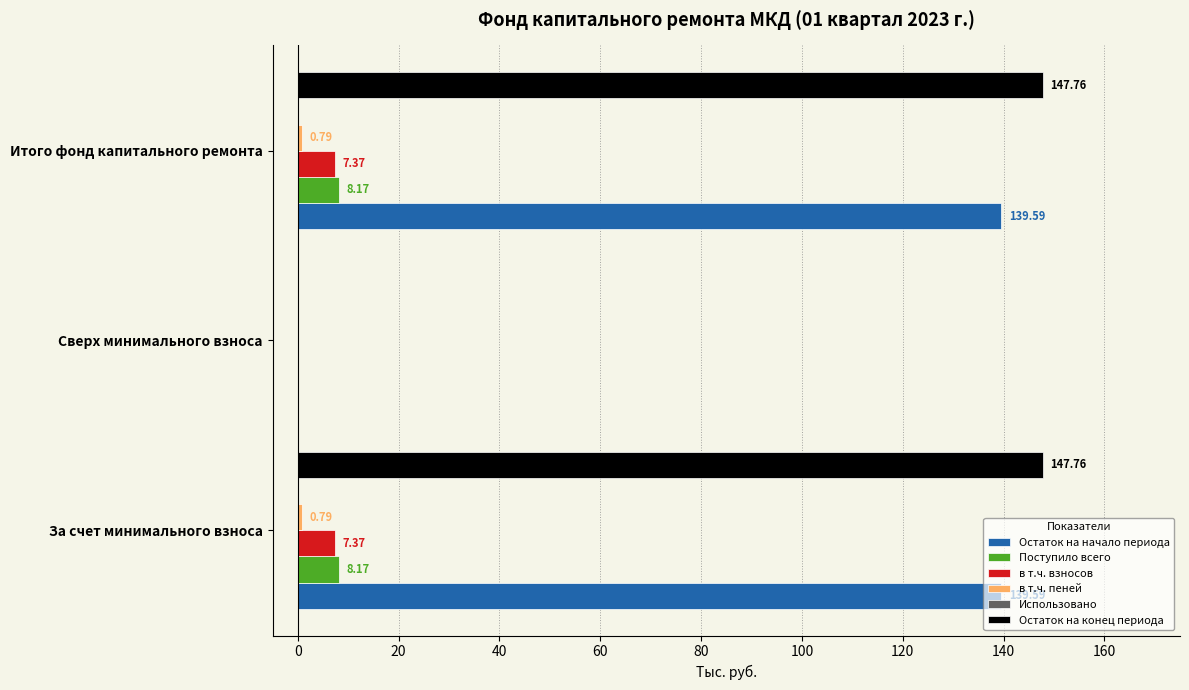

Which series has the largest total across all categories?

Остаток на конец периода